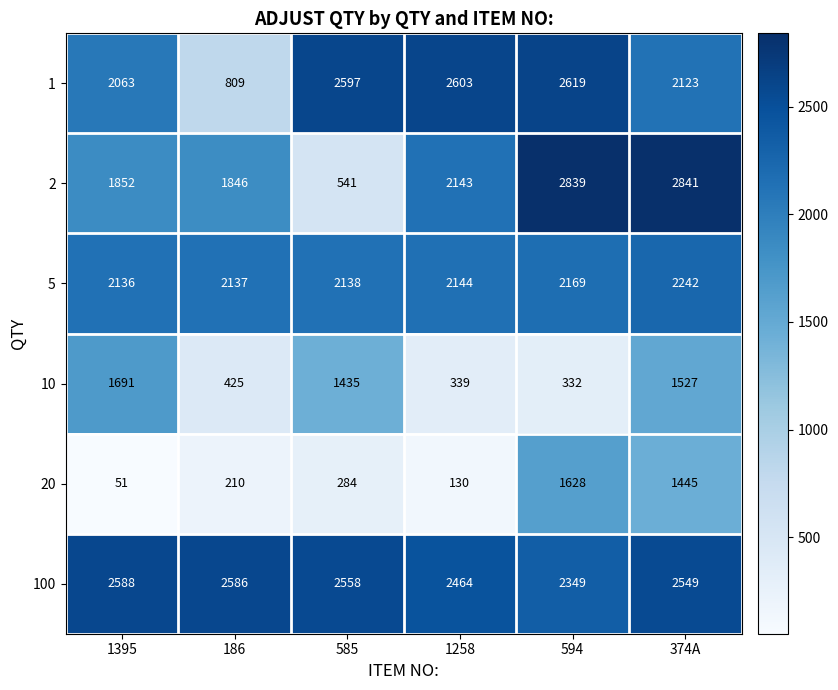

The 2 series shows 3131 at 1395. True or false?

False